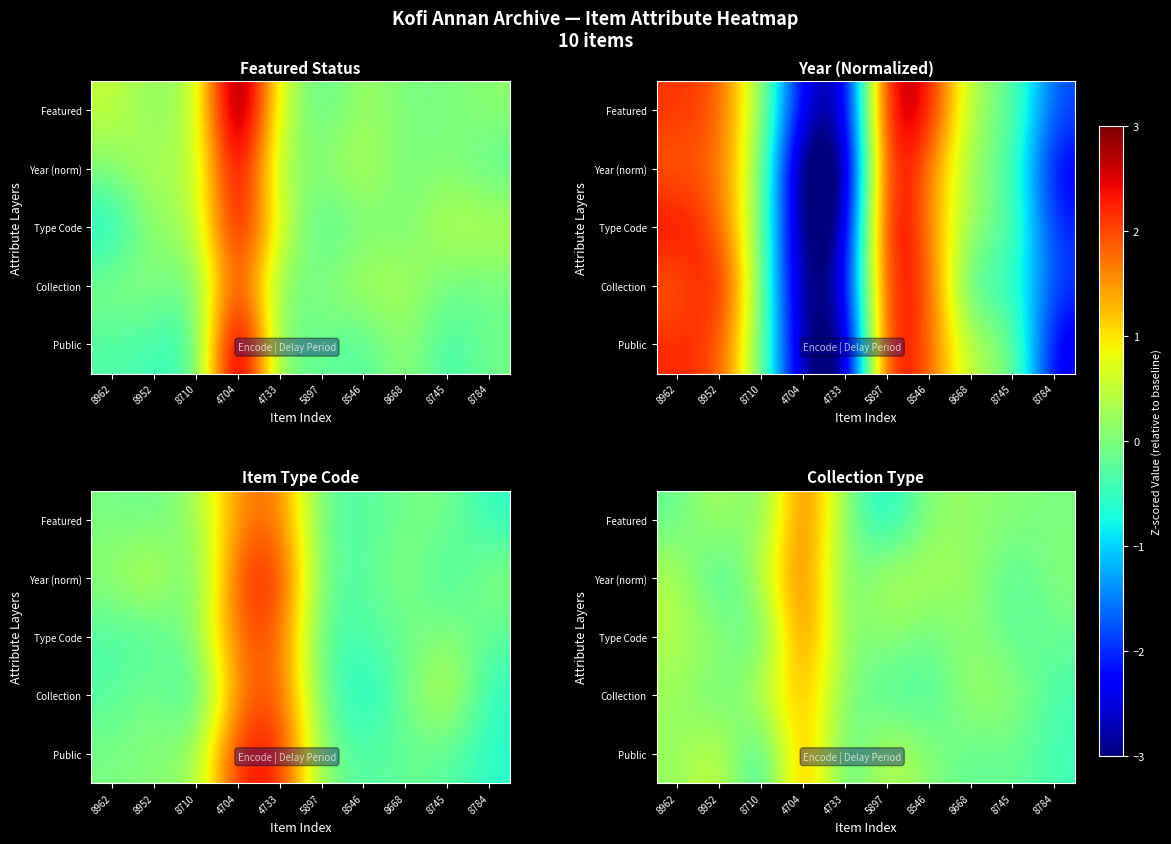

At how many categories does at least one series exceed 0?

10